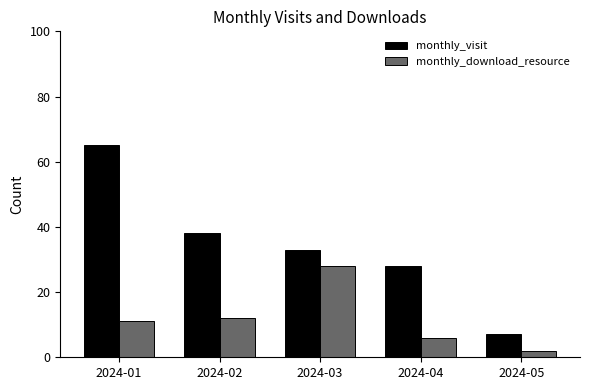

What is the difference between the highest and lowest values at 2024-02?

26